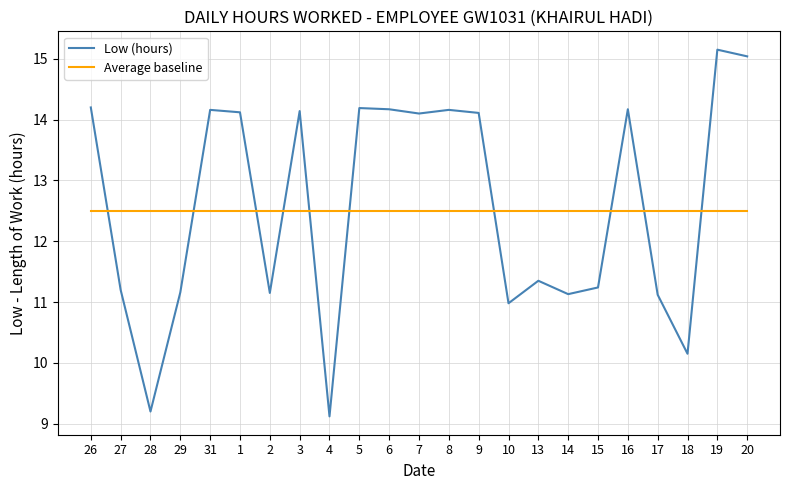

Which series ends up on top after the final intersection of Average baseline and Low (hours)?

Low (hours)